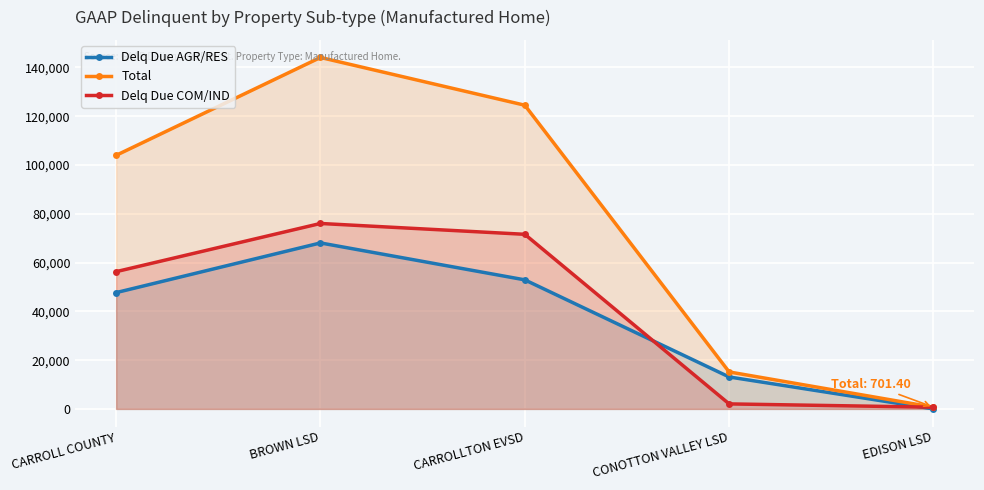

At BROWN LSD, list the series in order from smallest to largest.

Delq Due AGR/RES, Delq Due COM/IND, Total